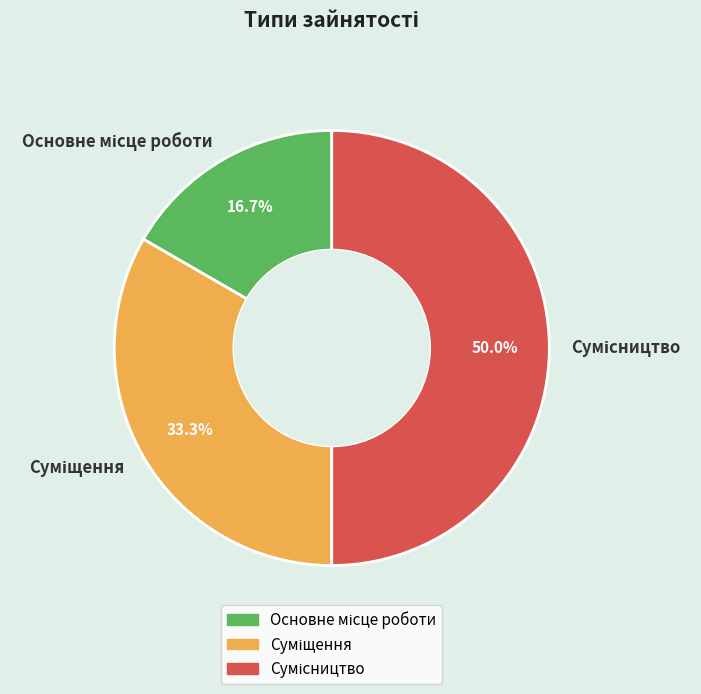

How many slices are in this pie chart?

3